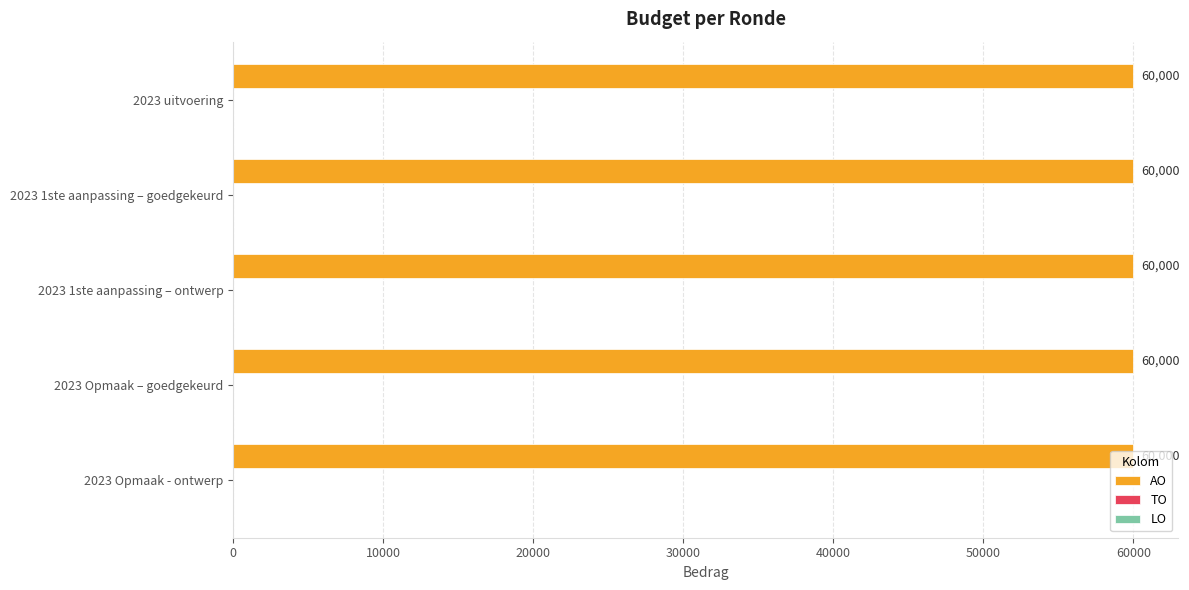

Rank the series by their maximum value, from highest to lowest.

AO, TO, LO